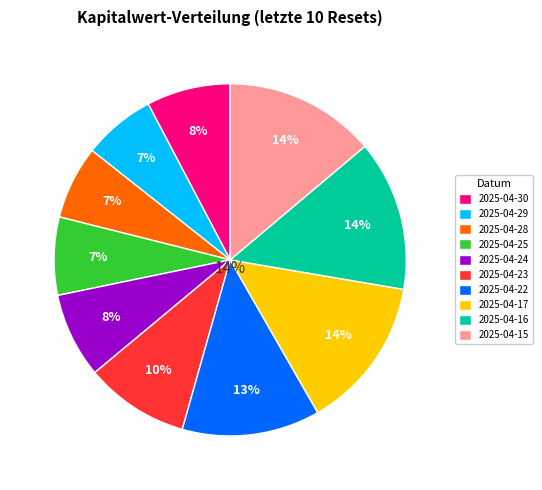

How many slices are in this pie chart?

10